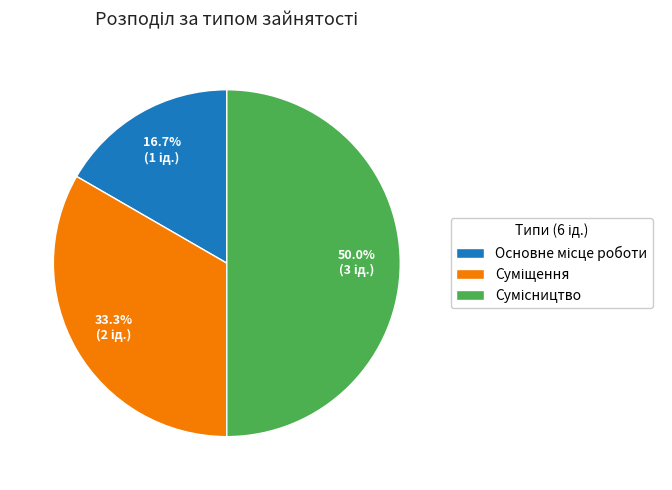

Rank the categories by value from highest to lowest.

Сумісництво, Суміщення, Основне місце роботи